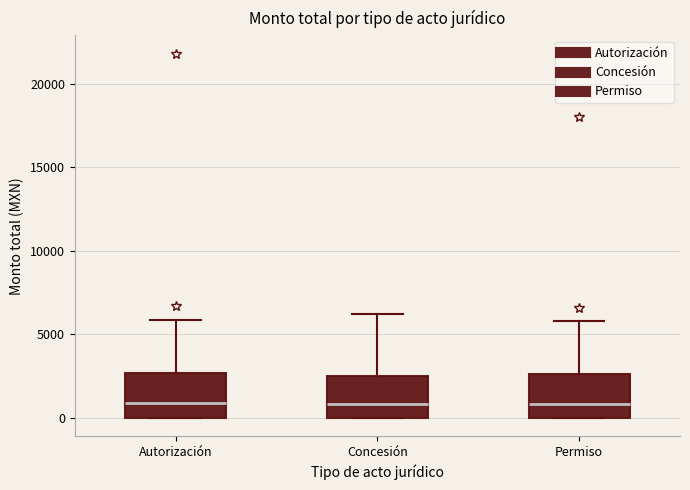

Reading left to right, read every box against the y-axis: the position of its median line, the range the box covers, and the ends of its whiskers. The values are not printed on the chart, so give them approximately, as read against the axis.

Autorización: median 1000, box 0 to 2500, whiskers 0 to 6000
Concesión: median 1000, box 0 to 2500, whiskers 0 to 6000
Permiso: median 1000, box 0 to 2500, whiskers 0 to 6000